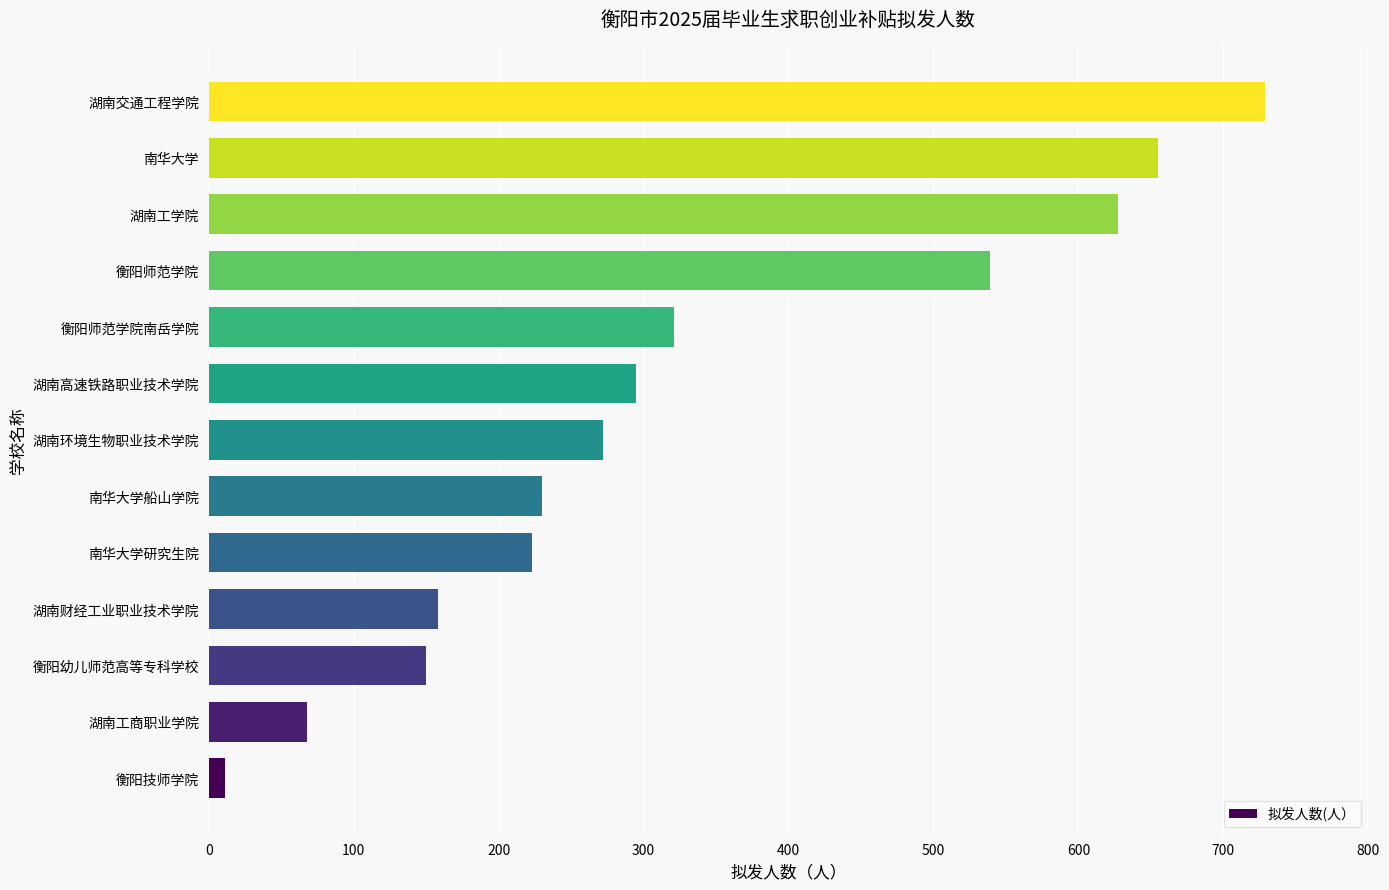

How many bars are there in total?

13